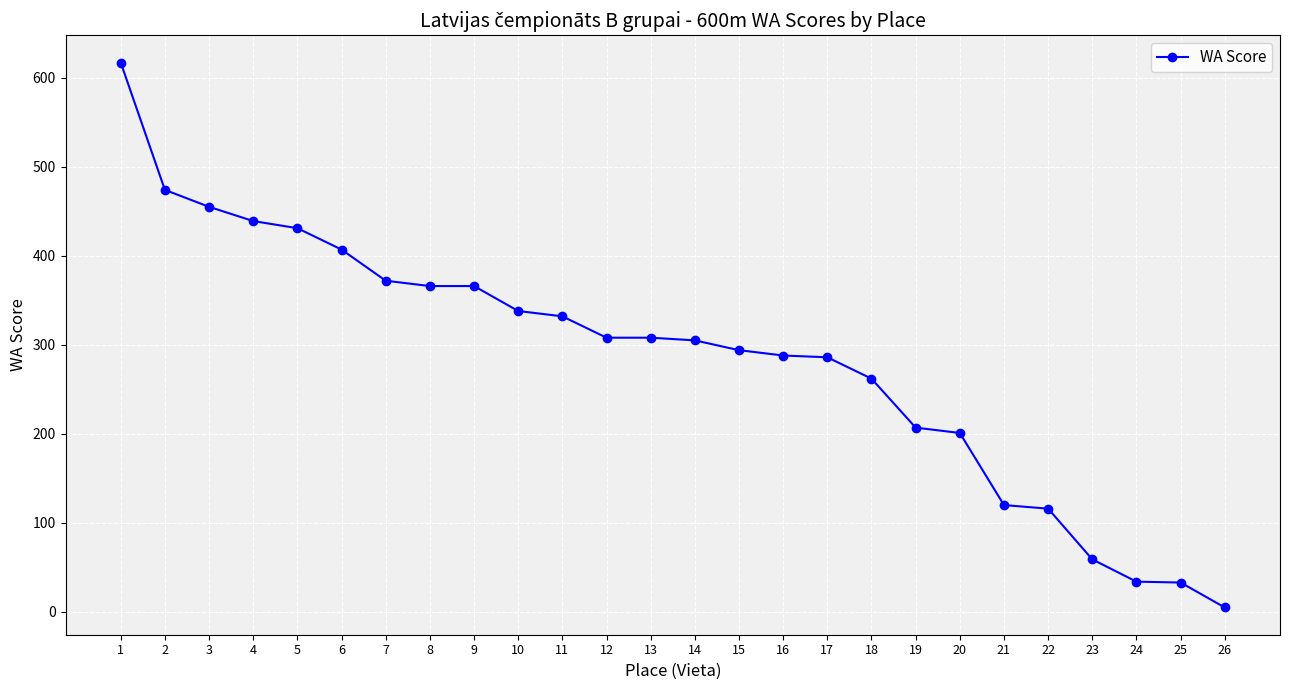

What is the average value?

286